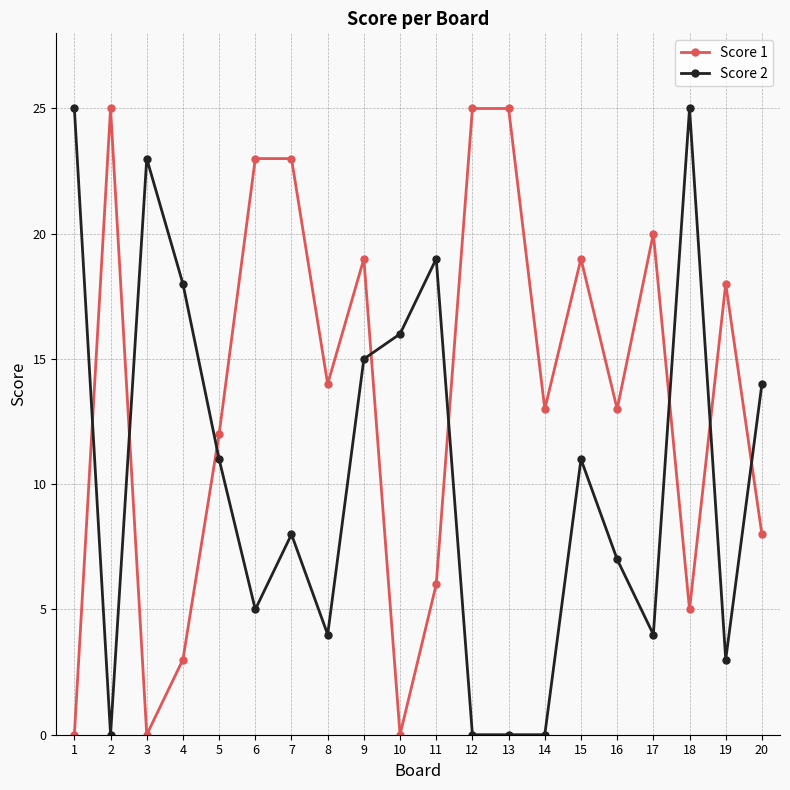

What value does the Score 1 series have at 17, to the nearest 5?

20